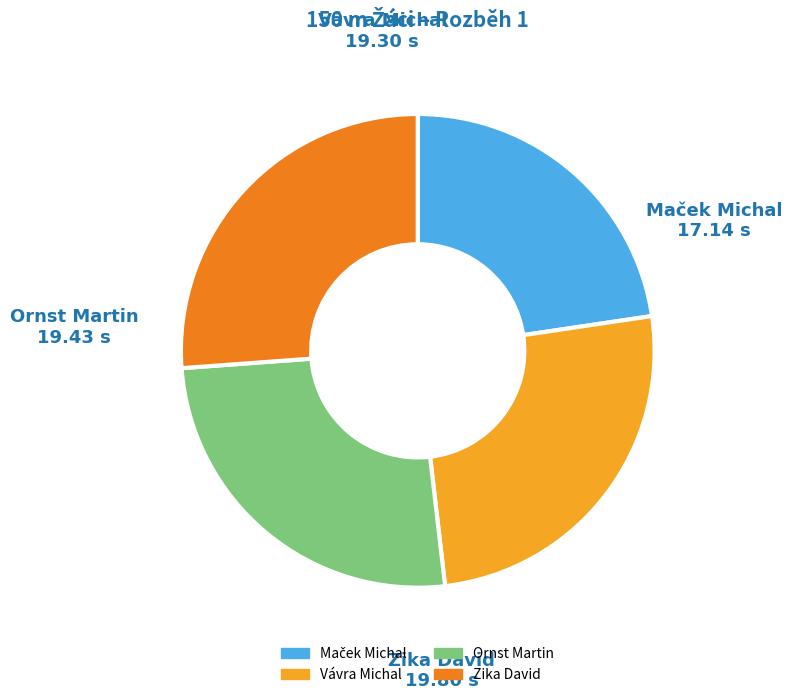

Is there any slice that represents more than half of the pie?

No